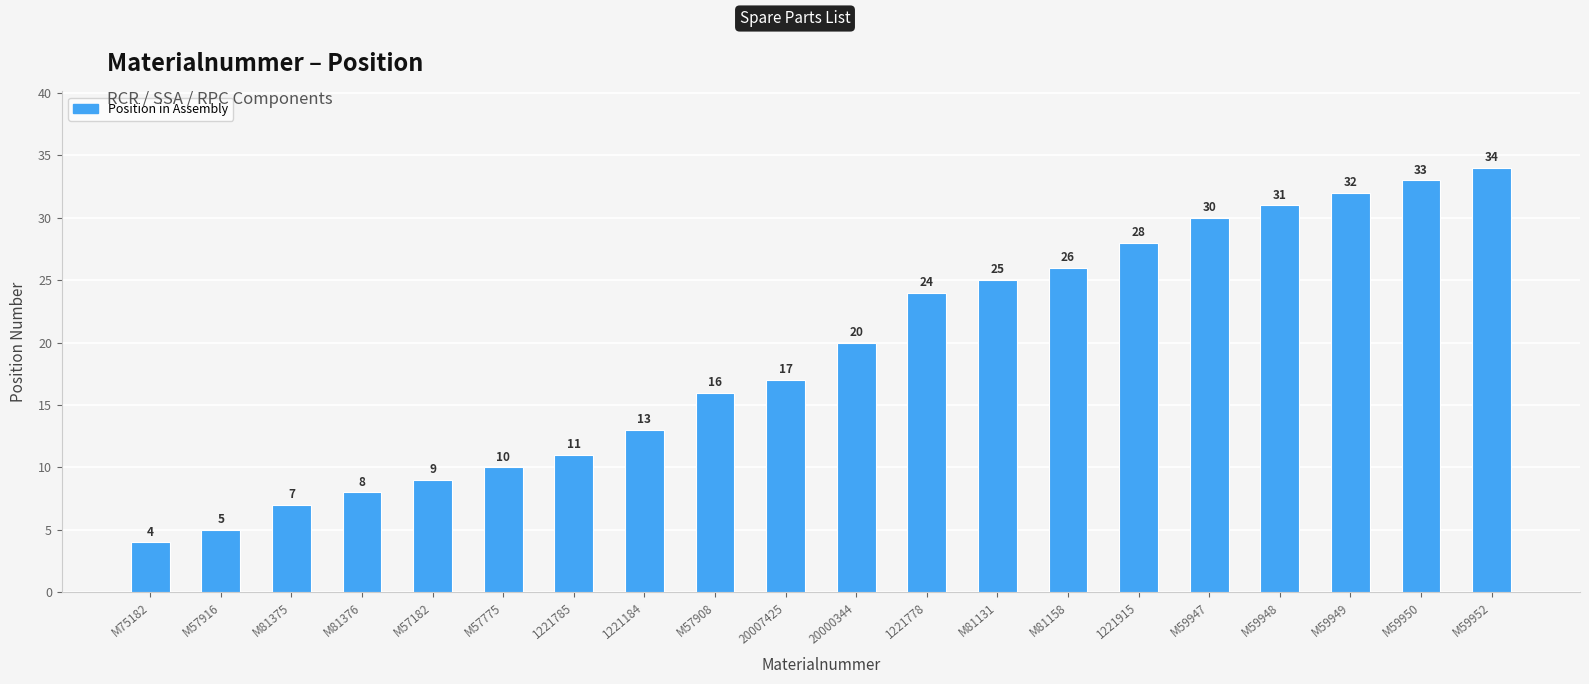

The chart shows a value of 32 at M59949. True or false?

True